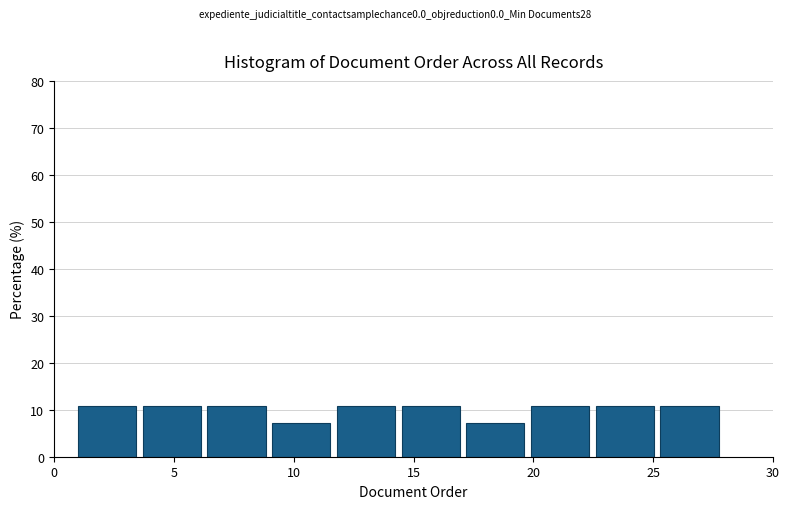

Reading left to right, list every bar in this chart as the range it spans on the x-axis followed by its height. Neither the bar edges nor the heights are printed on the chart, so give them approximately, as read against the axes.

1.0 to 3.7: 11
3.7 to 6.4: 11
6.4 to 9.1: 11
9.1 to 11.8: 7
11.8 to 14.5: 11
14.5 to 17.2: 11
17.2 to 19.9: 7
19.9 to 22.6: 11
22.6 to 25.3: 11
25.3 to 28.0: 11